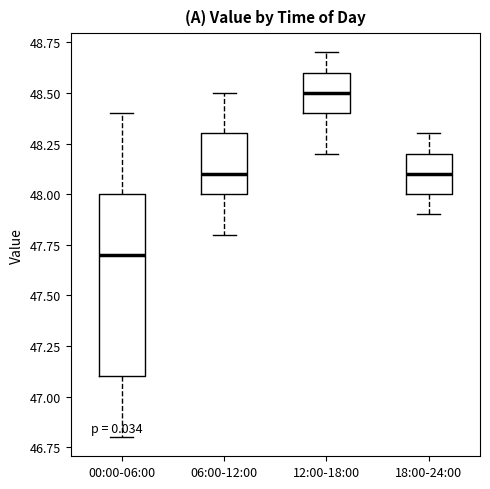

Reading left to right, transcribe this box plot: for each box, give where its median line is, the range the box spans, and where its two whiskers end, as read against the y-axis. The values are not printed on the chart, so give them approximately, as read against the axis.

00:00-06:00: median 47.7, box 47.1 to 48.0, whiskers 46.8 to 48.4
06:00-12:00: median 48.1, box 48.0 to 48.3, whiskers 47.8 to 48.5
12:00-18:00: median 48.5, box 48.4 to 48.6, whiskers 48.2 to 48.7
18:00-24:00: median 48.1, box 48.0 to 48.2, whiskers 47.9 to 48.3